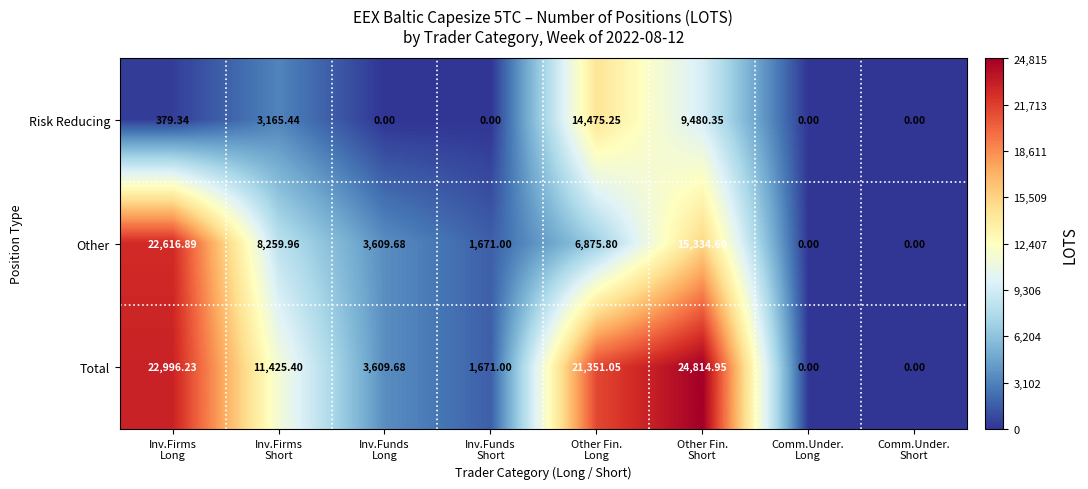

Rank the series by their average value, from lowest to highest.

Risk Reducing, Other, Total